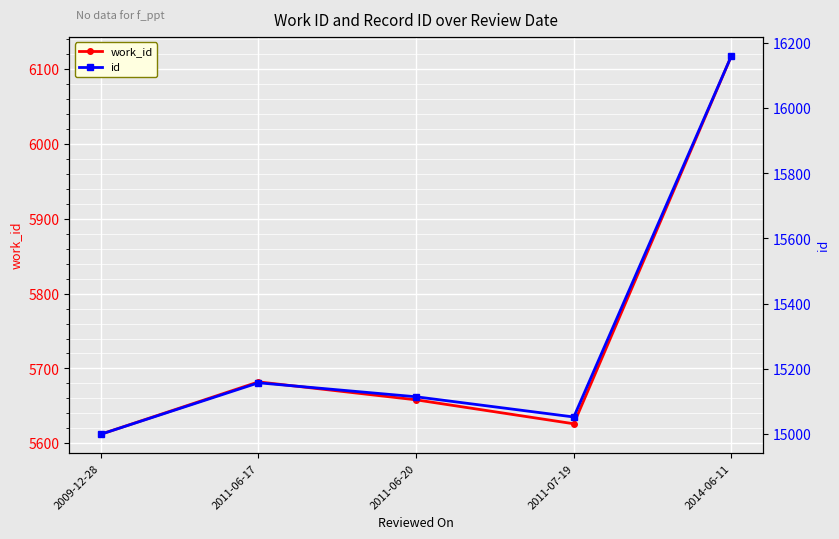

Is the value of id at 2011-07-19 greater than the value of work_id at 2011-06-17?

Yes